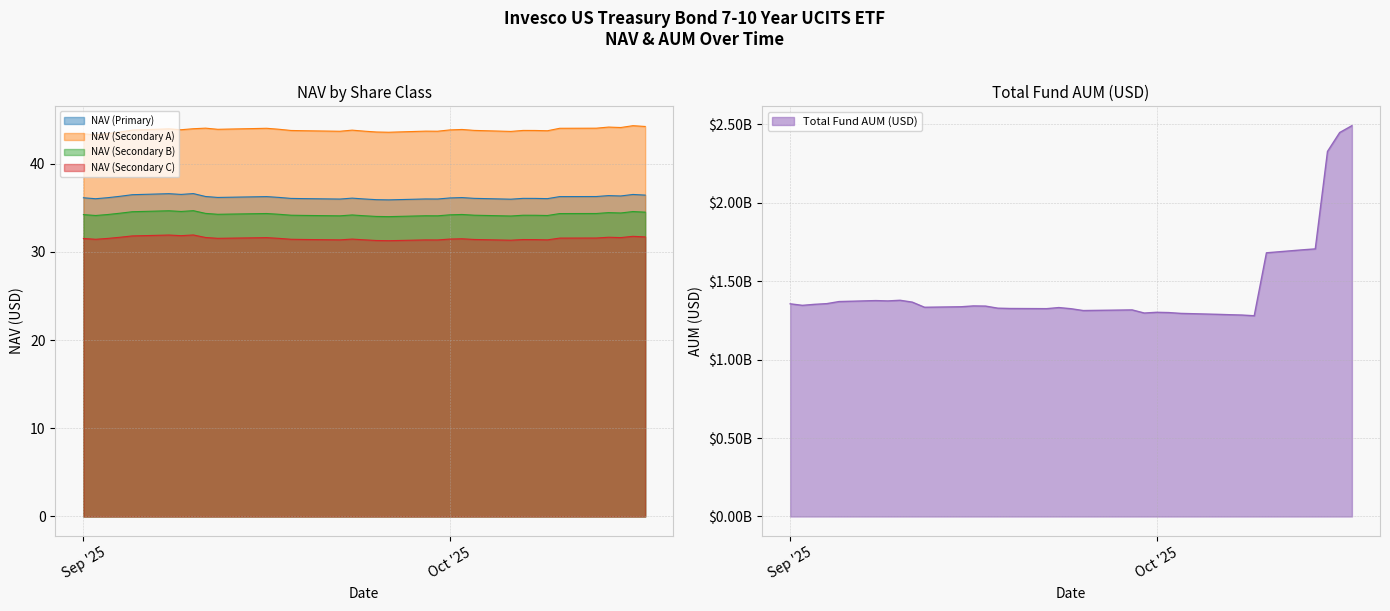

What is the maximum value for Total Fund AUM (USD)?

2491852250.0